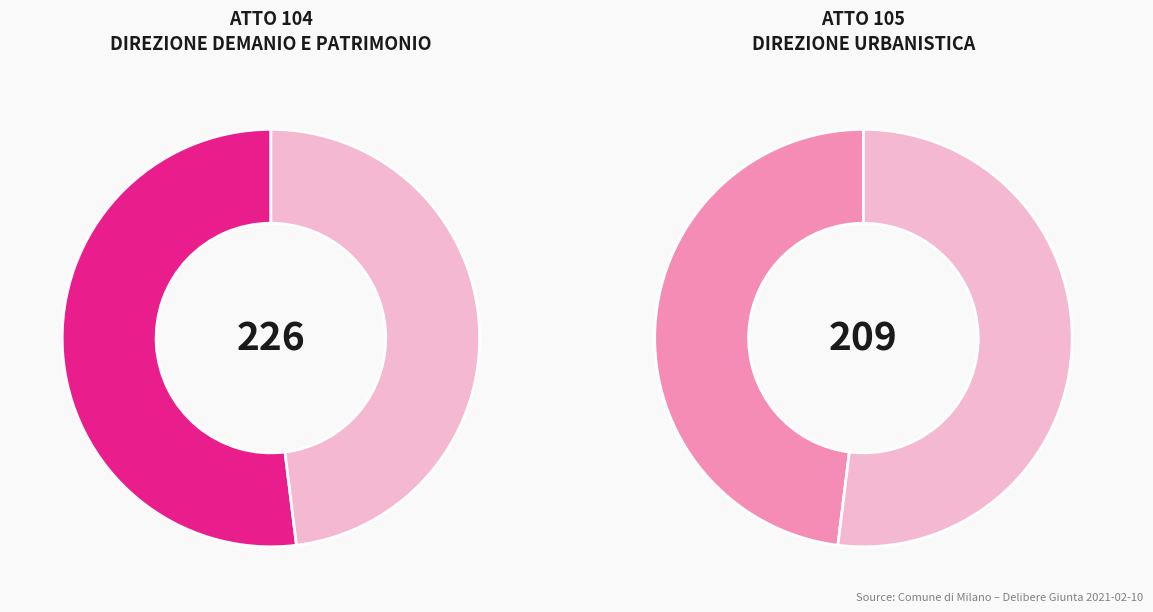

Combined, what portion of the pie is 105 and 104?

100.0%